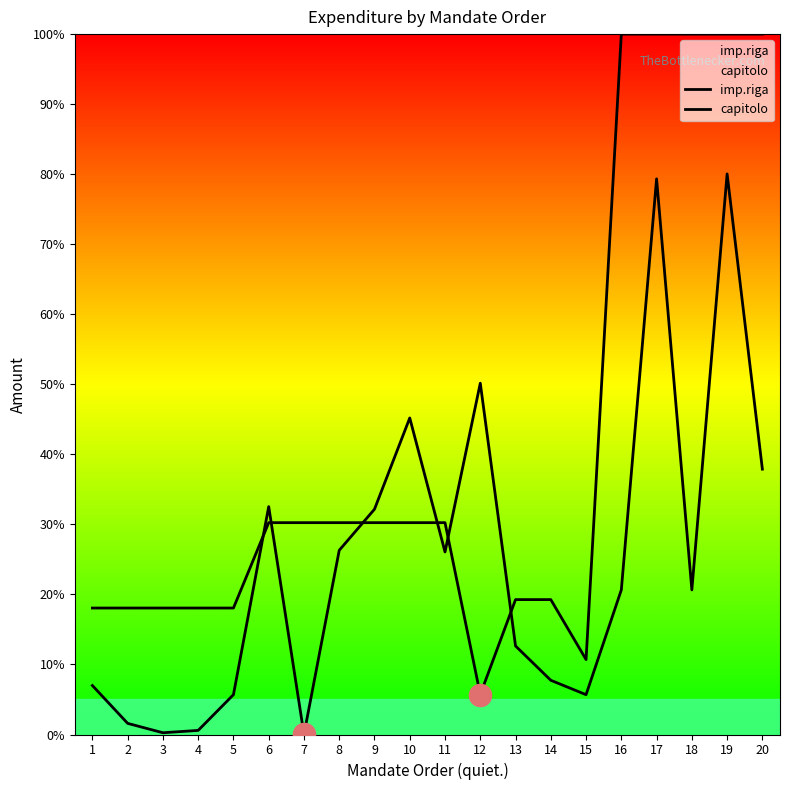

How many lines are shown in the chart?

2